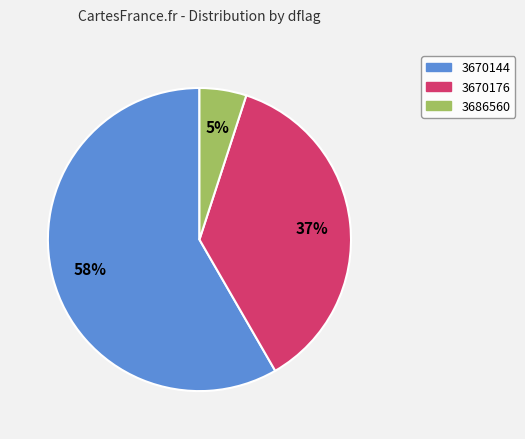

Do 3670144 and 3670176 together represent more than half of the pie?

Yes